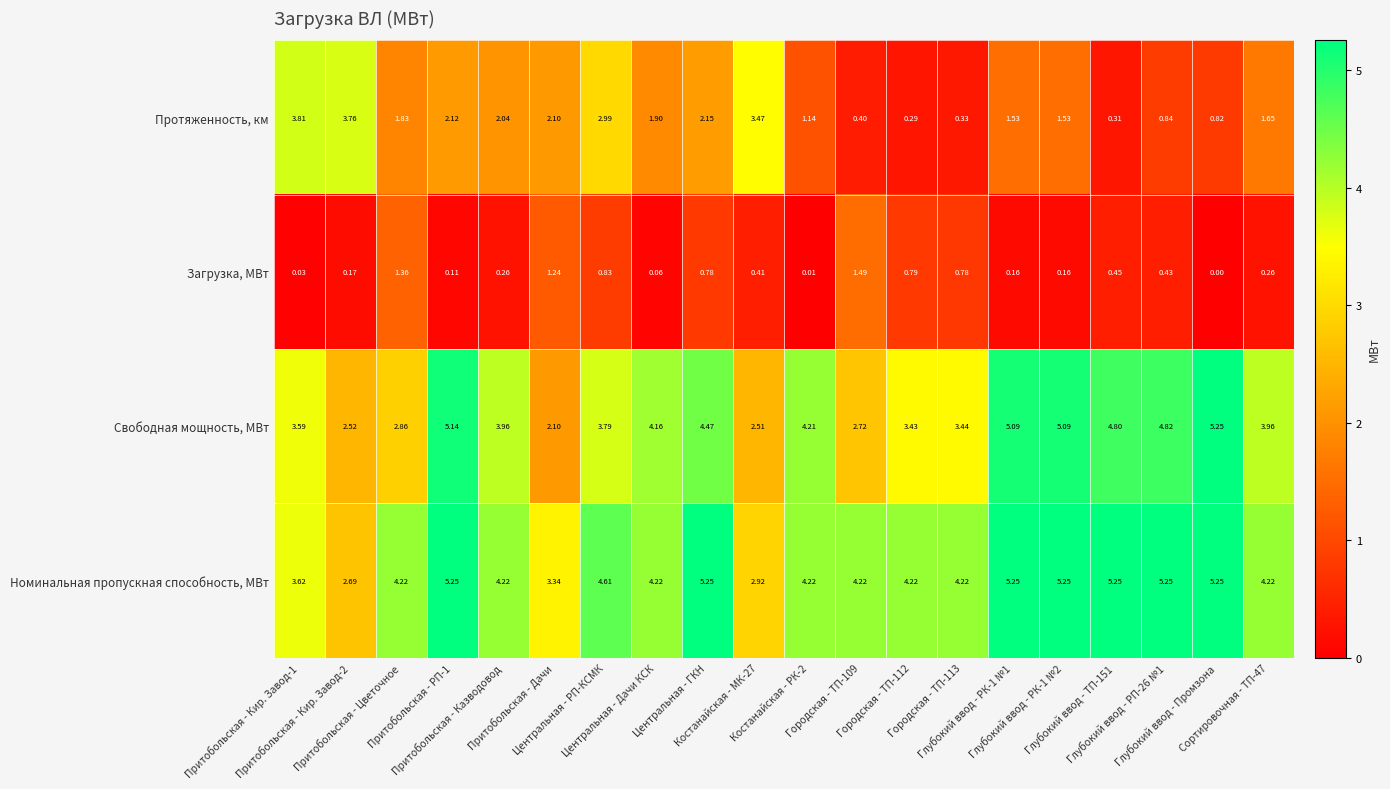

Which series has the largest total across all categories?

Номинальная пропускная способность, МВт